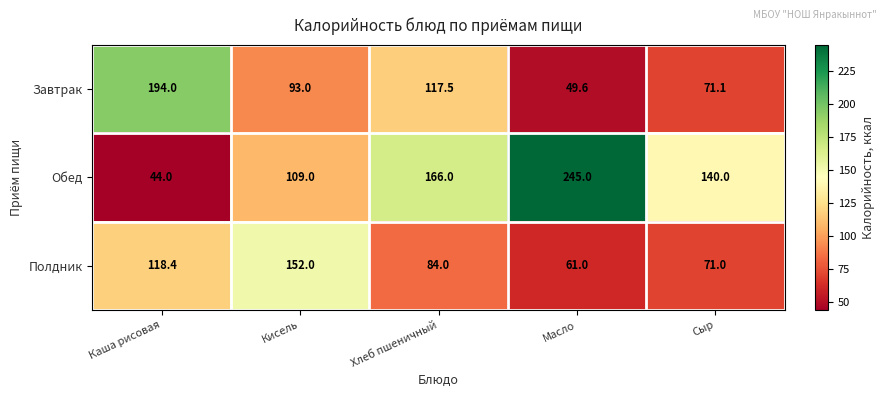

Which series has the largest total across all categories?

Обед